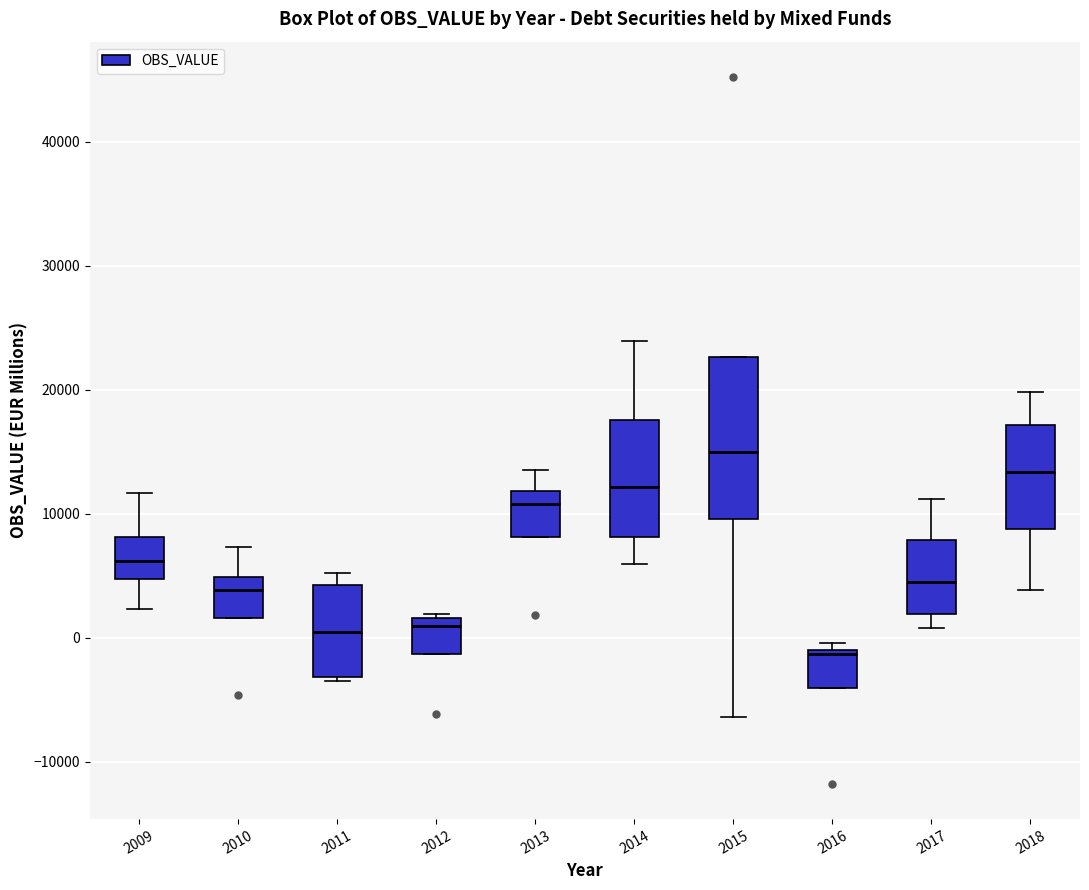

Reading left to right, transcribe this box plot: for each box, give where its median line is, the range the box spans, and where its two whiskers end, as read against the y-axis. The values are not printed on the chart, so give them approximately, as read against the axis.

2009: median 6000, box 5000 to 8000, whiskers 2000 to 12000
2010: median 4000, box 2000 to 5000, whiskers 2000 to 7000
2011: median 0, box -3000 to 4000, whiskers -3000 to 5000
2012: median 1000, box -1000 to 2000, whiskers -1000 to 2000 (just above the box's upper edge)
2013: median 11000, box 8000 to 12000, whiskers 8000 to 14000
2014: median 12000, box 8000 to 18000, whiskers 6000 to 24000
2015: median 15000, box 10000 to 23000, whiskers -6000 to 23000
2016: median -1000 (just below the box's upper edge), box -4000 to -1000, whiskers -4000 to 0
2017: median 5000, box 2000 to 8000, whiskers 1000 to 11000
2018: median 13000, box 9000 to 17000, whiskers 4000 to 20000